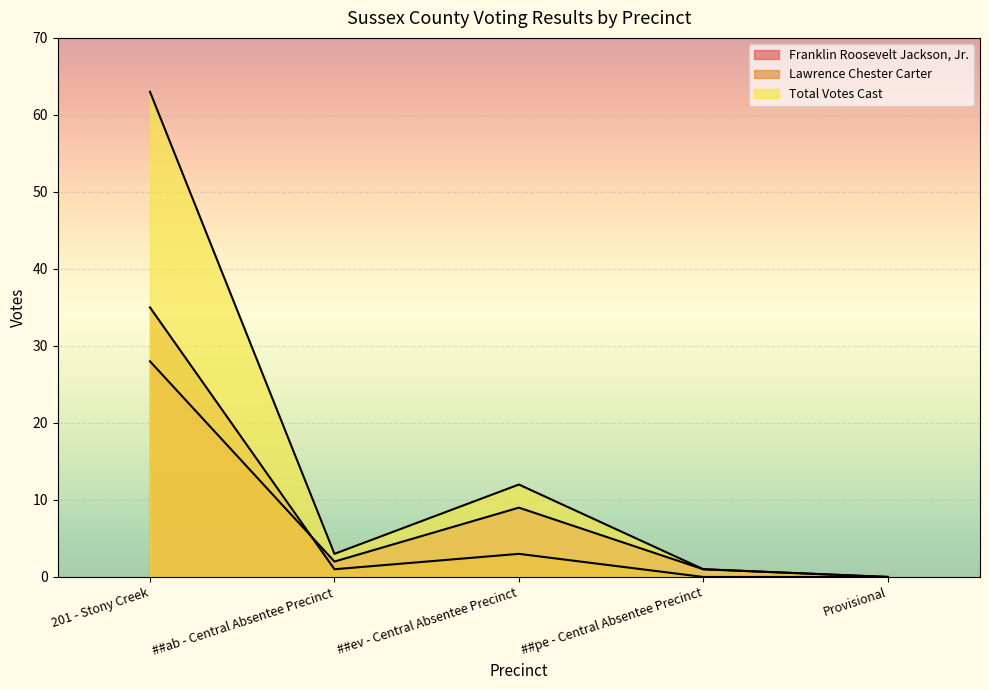

Read the Lawrence Chester Carter value at ##ev - Central Absentee Precinct, to the nearest 5.

5